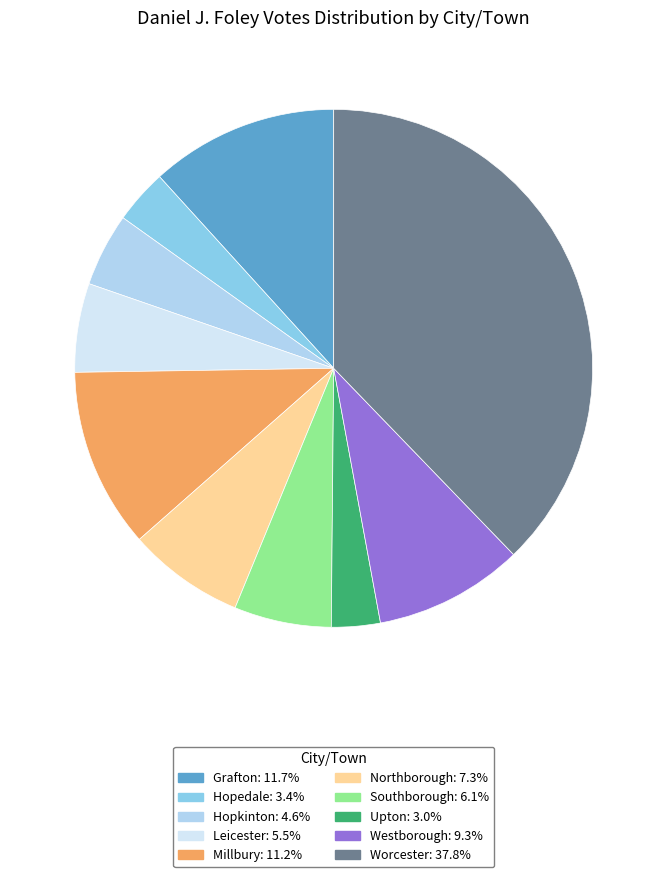

Is there a majority slice in this chart?

No